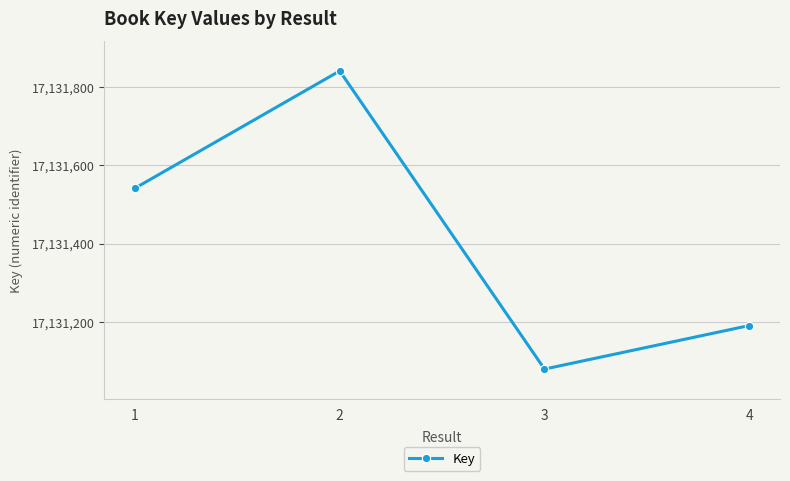

Which category has the highest value across all series?

2